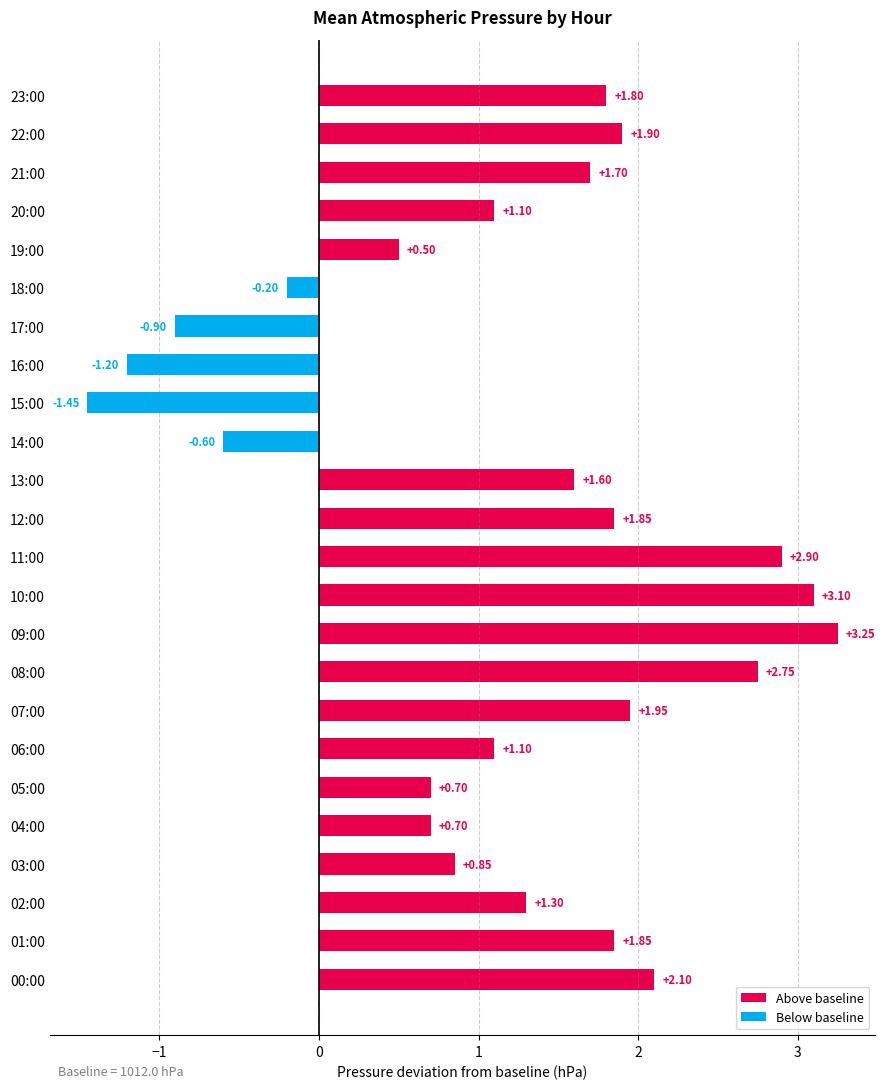

How many groups of bars are there?

24